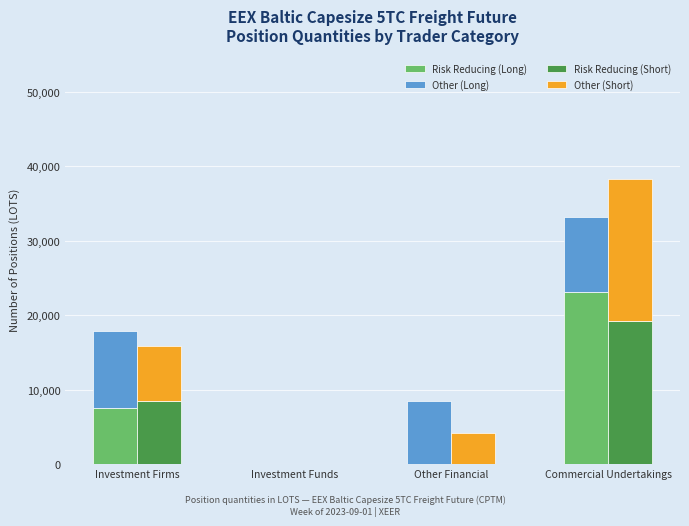

What is the difference between the second highest and minimum values in the Other (Short) series?

7306.4